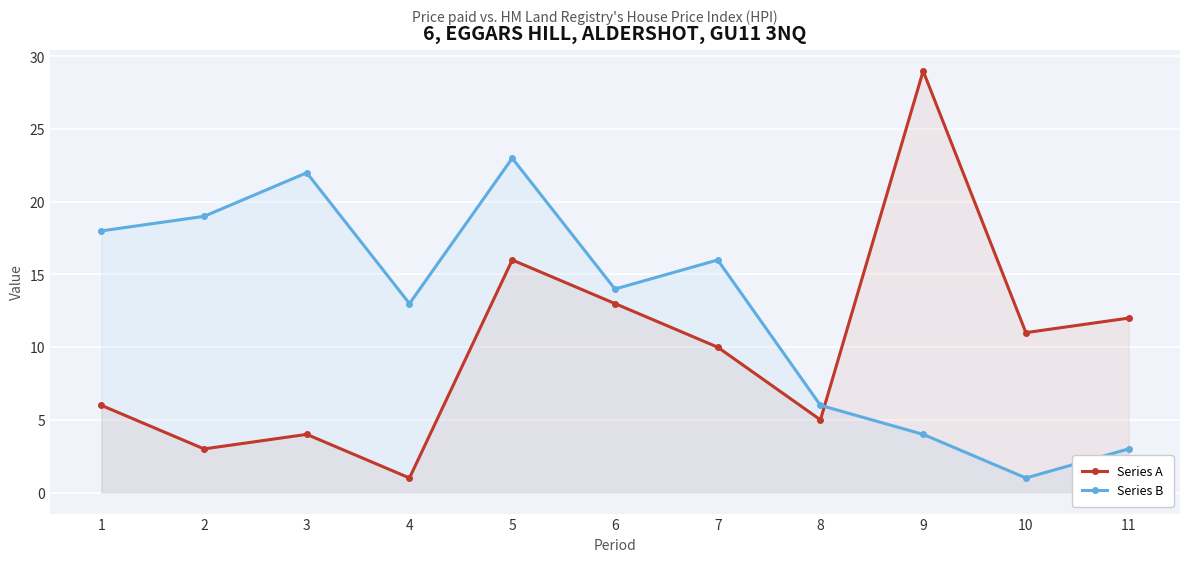

The Series A series shows 38 at 9. True or false?

False